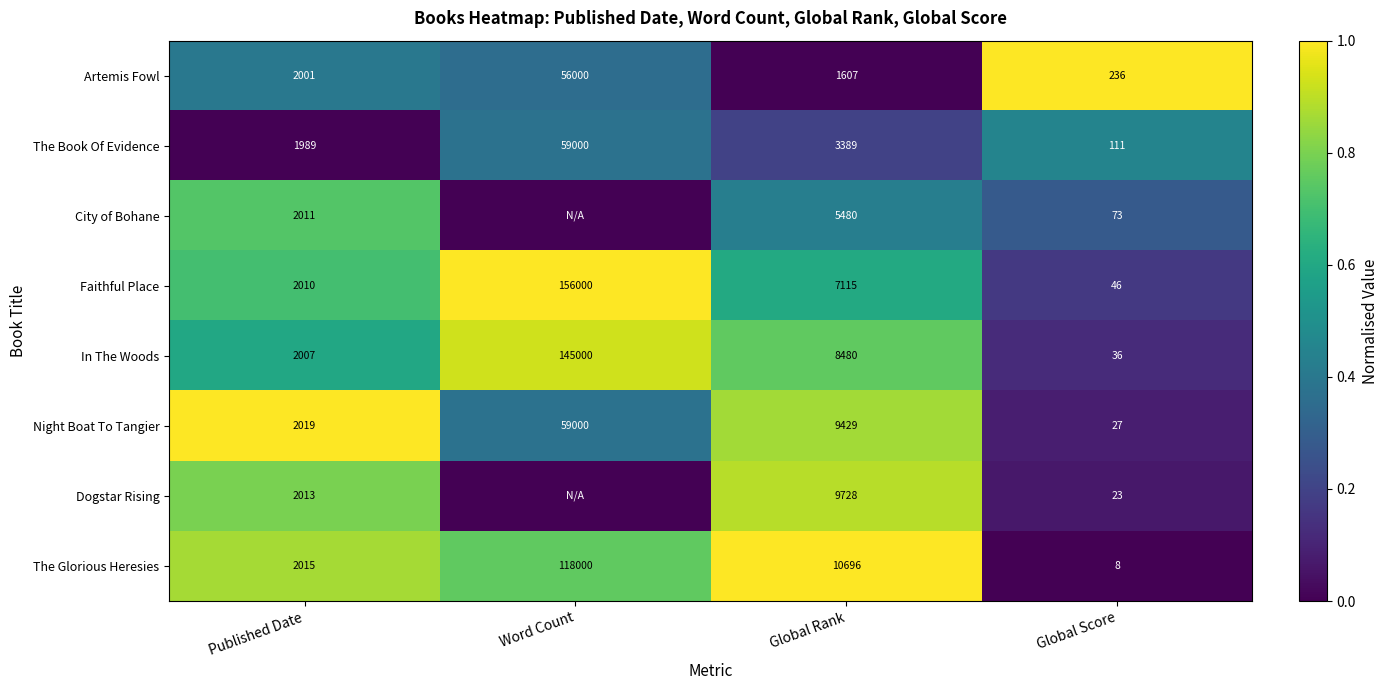

What is the average value of the The Book Of Evidence series?

16122